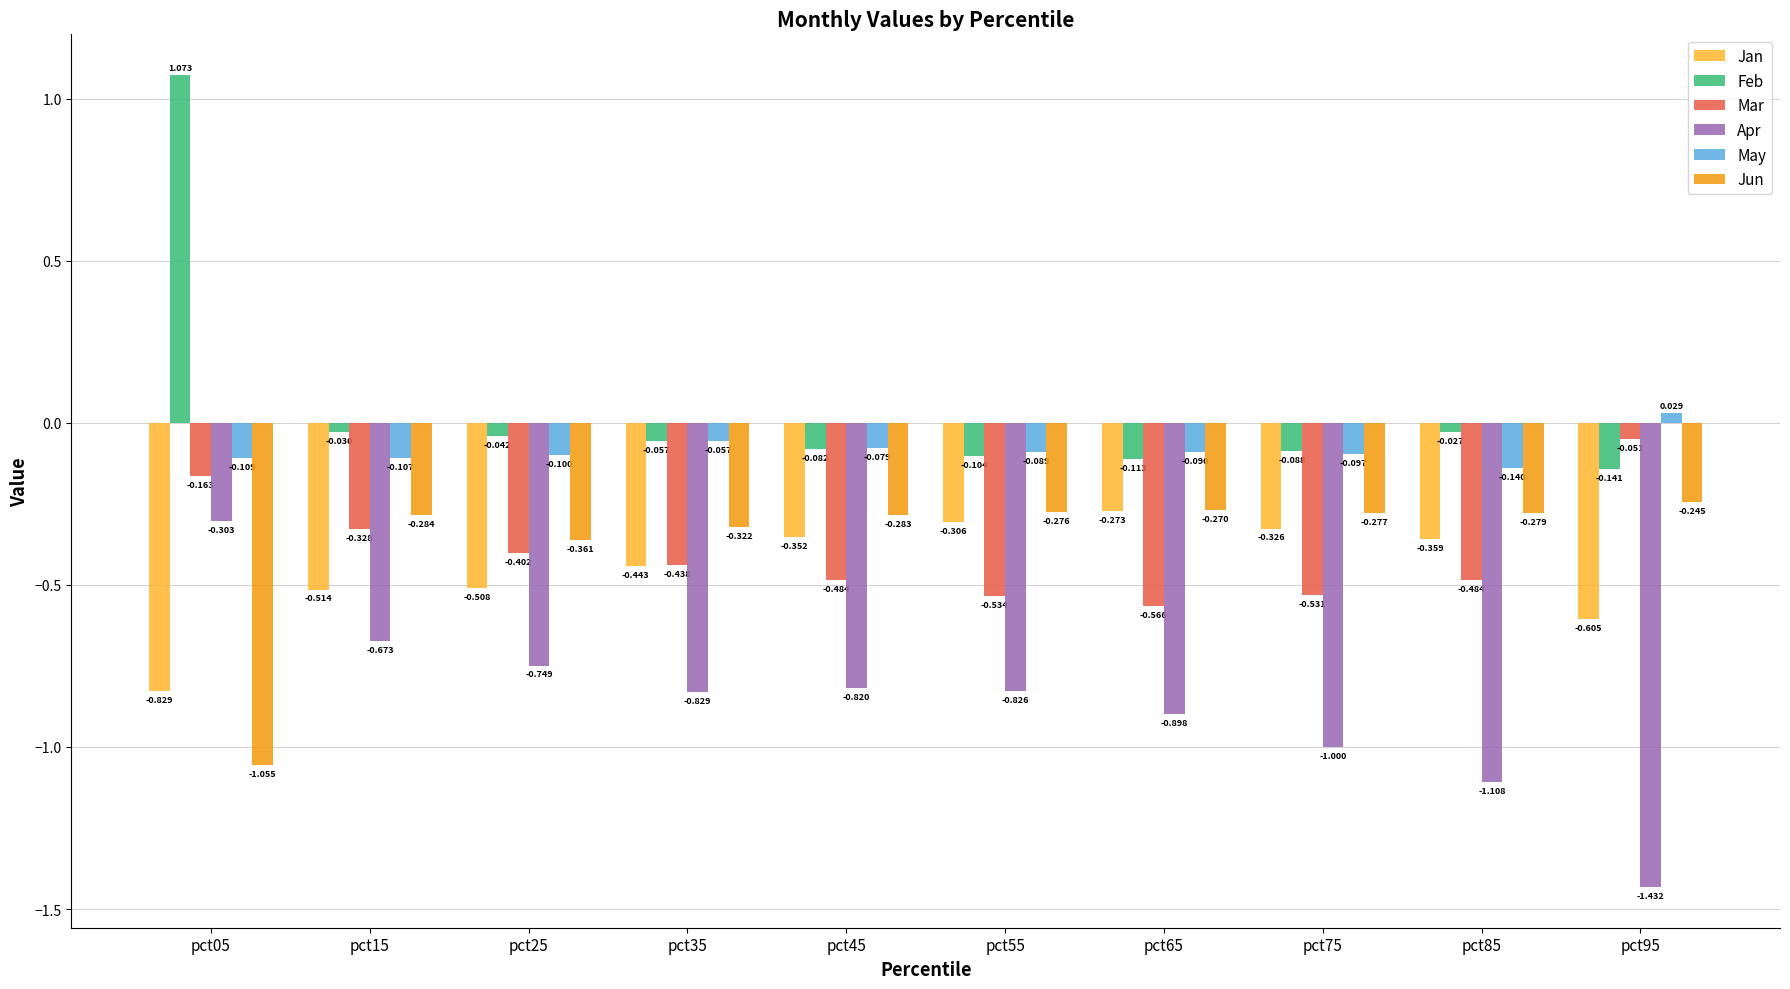

What is the sum of the Jan values at pct35 and pct15?

-1.0